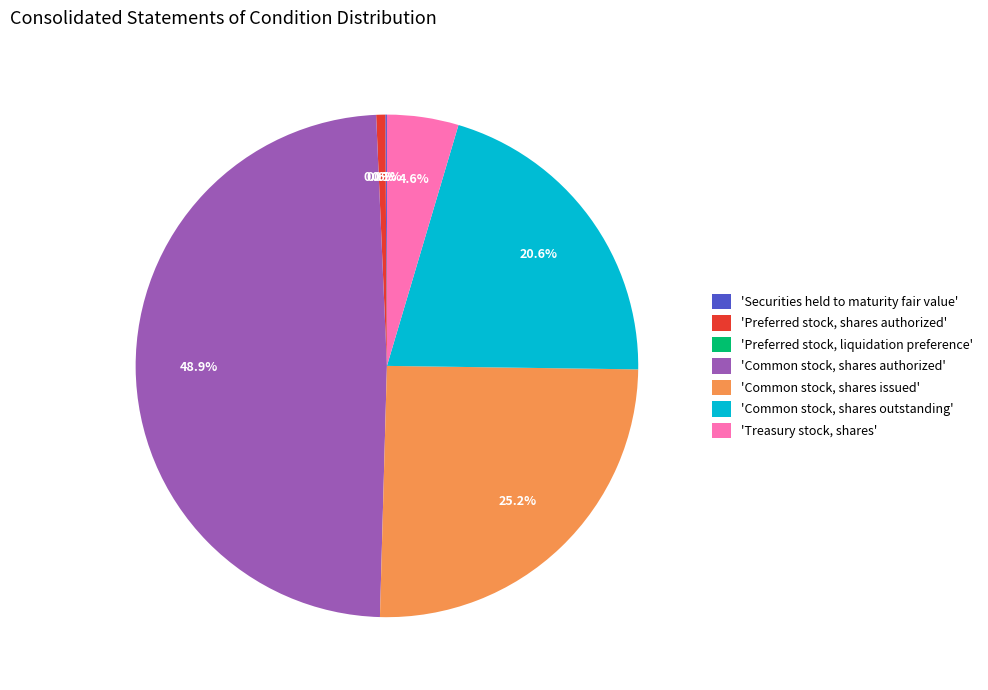

What is the largest slice in the pie chart?

'Common stock, shares authorized'